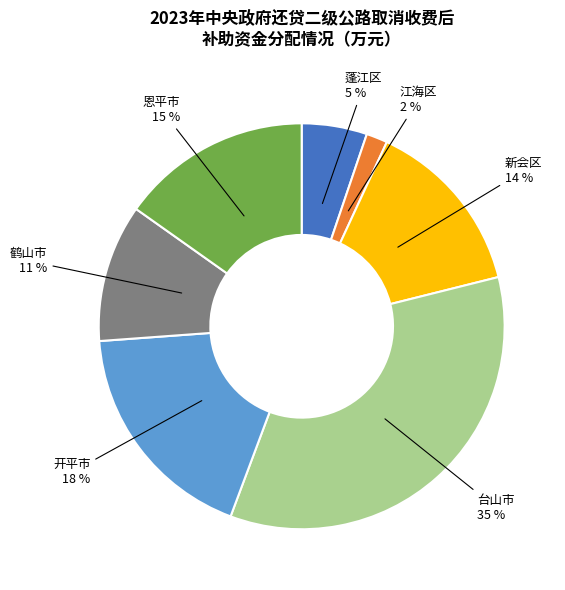

How many segments does this pie chart have?

7